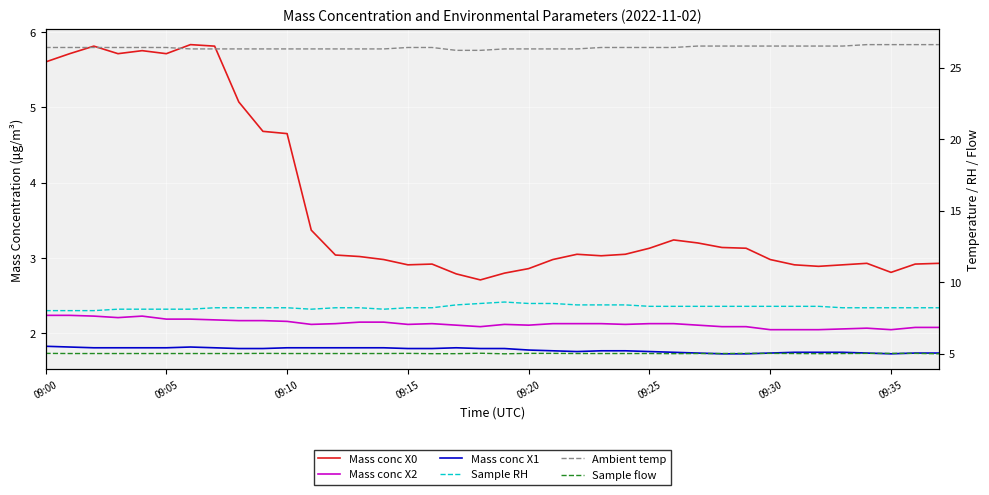

Reading left to right, what are all the values shown in this chart?

Mass conc X0: 5.6	5.7	5.8	5.7	5.8	5.7	5.8	5.8	5.1	4.7	4.7	3.4	3.0	3.0	3.0	2.9	2.9	2.8	2.7	2.8	2.9	3.0	3.0	3.0	3.0	3.1	3.2	3.2	3.1	3.1	3.0	2.9	2.9	2.9	2.9	2.8	2.9	2.9
Mass conc X2: 2.2	2.2	2.2	2.2	2.2	2.2	2.2	2.2	2.2	2.2	2.2	2.1	2.1	2.1	2.1	2.1	2.1	2.1	2.1	2.1	2.1	2.1	2.1	2.1	2.1	2.1	2.1	2.1	2.1	2.1	2.0	2.0	2.0	2.1	2.1	2.0	2.1	2.1
Mass conc X1: 1.8	1.8	1.8	1.8	1.8	1.8	1.8	1.8	1.8	1.8	1.8	1.8	1.8	1.8	1.8	1.8	1.8	1.8	1.8	1.8	1.8	1.8	1.8	1.8	1.8	1.8	1.8	1.7	1.7	1.7	1.7	1.8	1.8	1.8	1.7	1.7	1.7	1.7
Sample RH: 8.0	8.0	8.0	8.1	8.1	8.1	8.1	8.2	8.2	8.2	8.2	8.1	8.2	8.2	8.1	8.2	8.2	8.4	8.5	8.6	8.5	8.5	8.4	8.4	8.4	8.3	8.3	8.3	8.3	8.3	8.3	8.3	8.3	8.2	8.2	8.2	8.2	8.2
Ambient temp: 26.4	26.4	26.4	26.4	26.4	26.4	26.3	26.3	26.3	26.3	26.3	26.3	26.3	26.3	26.3	26.4	26.4	26.2	26.2	26.3	26.3	26.3	26.3	26.4	26.4	26.4	26.4	26.5	26.5	26.5	26.5	26.5	26.5	26.5	26.6	26.6	26.6	26.6
Sample flow: 5.0	5.0	5.0	5.0	5.0	5.0	5.0	5.0	5.0	5.0	5.0	5.0	5.0	5.0	5.0	5.0	5.0	5.0	5.0	5.0	5.0	5.0	5.0	5.0	5.0	5.0	5.0	5.0	5.0	5.0	5.0	5.0	5.0	5.0	5.0	5.0	5.0	5.0